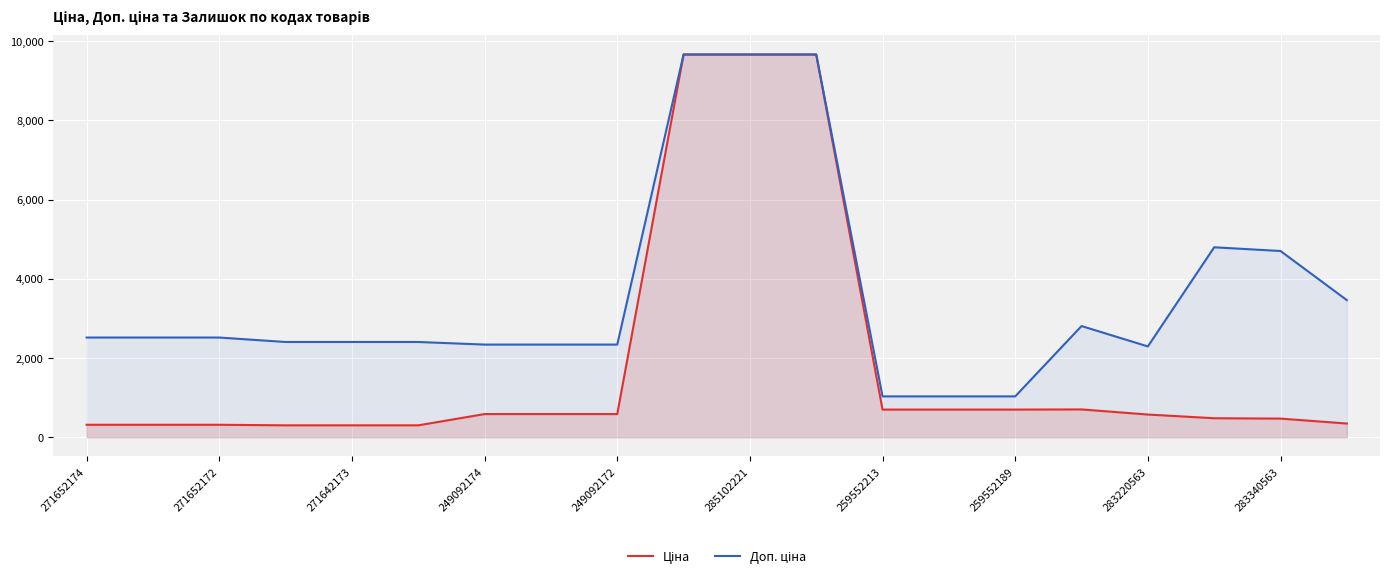

What is the total value across all series at 285102221?

19329.3